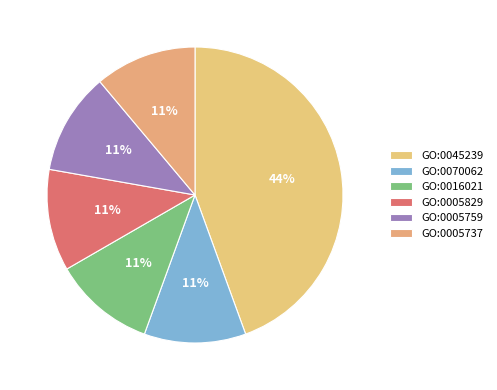

How many segments does this pie chart have?

6